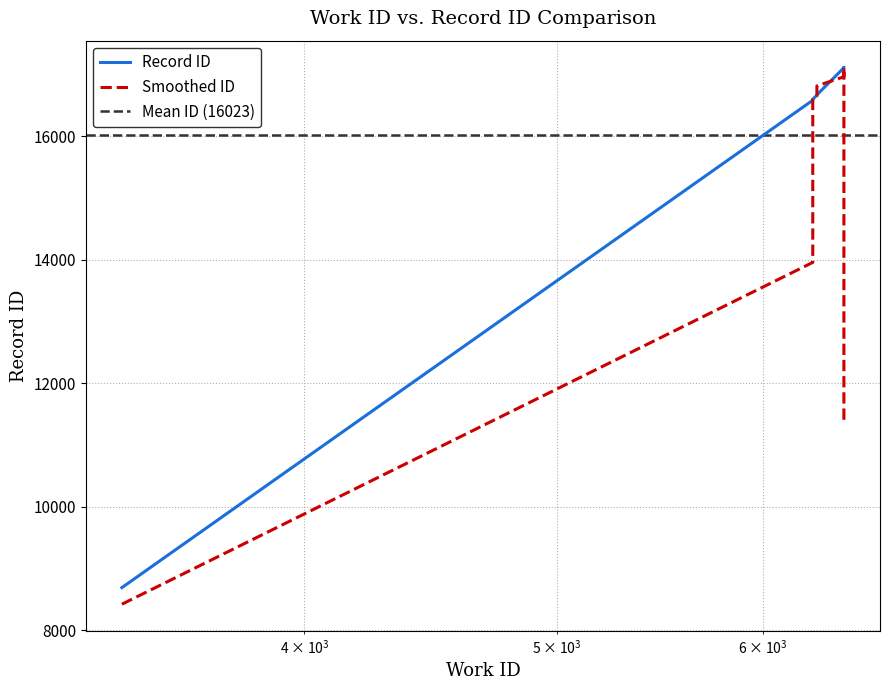

Reading left to right, list all the values displayed in this chart.

8692	16579	16594	16618	16662	16666	17105	17106	17107	17109